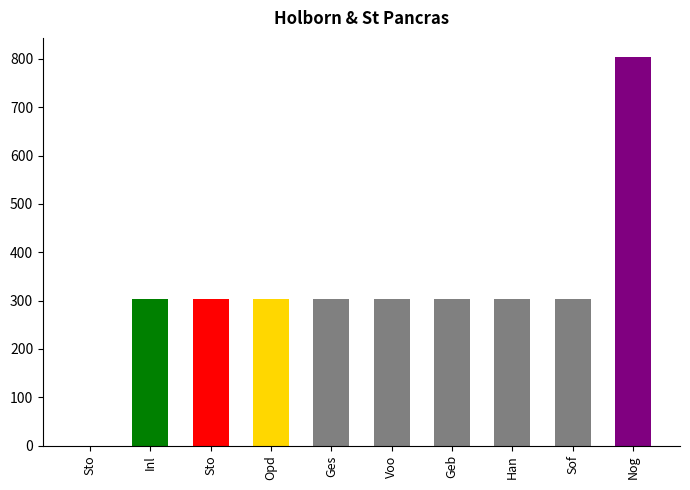

Are the bars grouped side by side (vs. stacked)?

No